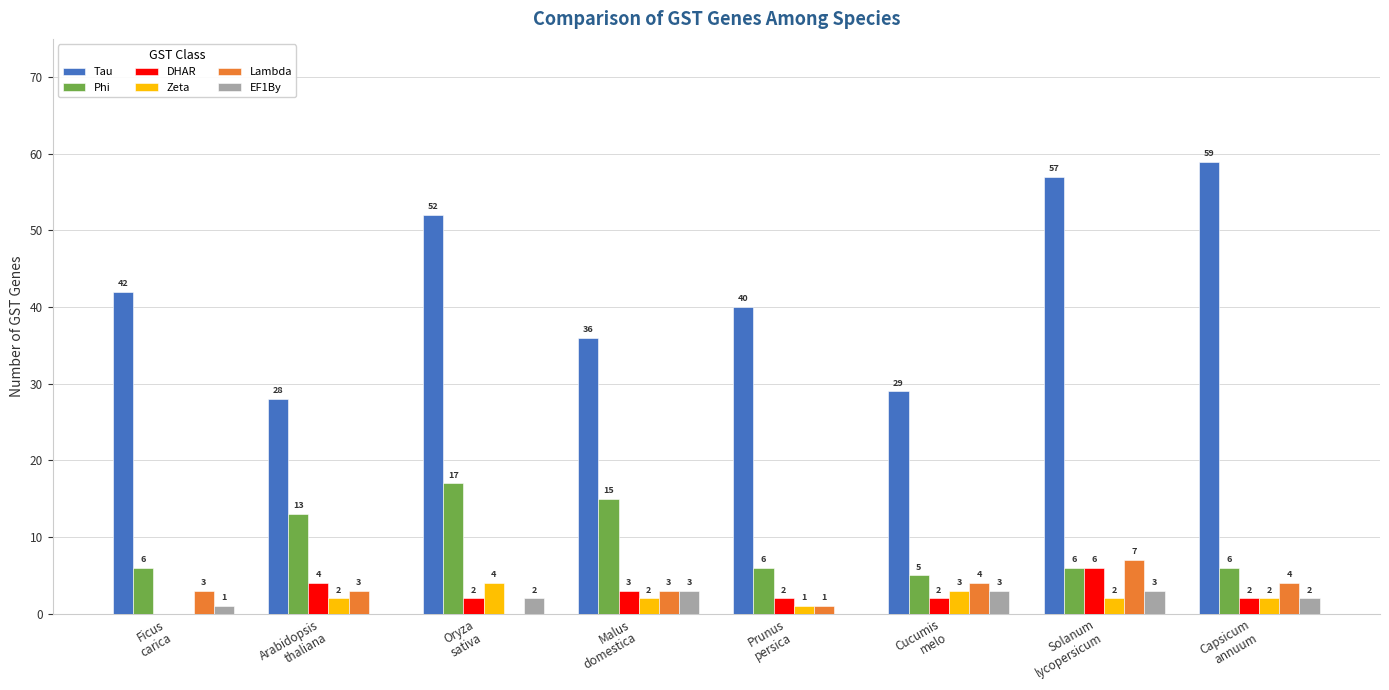

The value of Zeta at Oryza
sativa is 4. True or false?

True